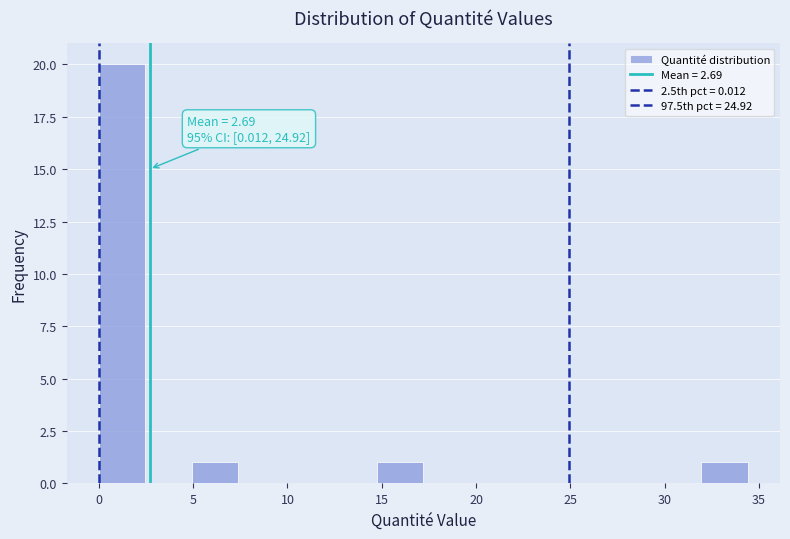

Over which range of the x-axis is the bar tallest?

0.0 to 2.5